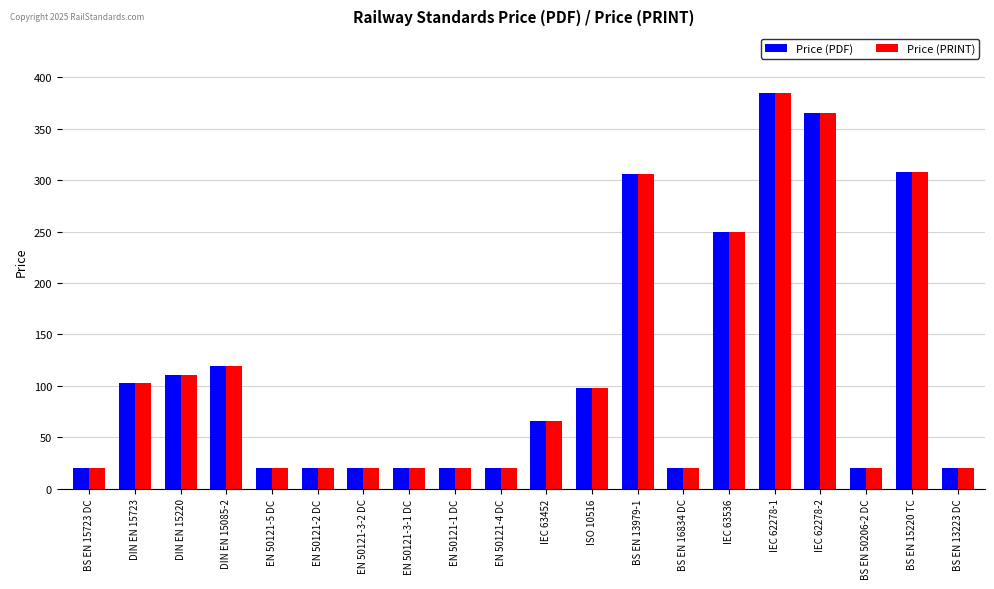

At which label does Price (PRINT) reach its peak?

IEC 62278-1